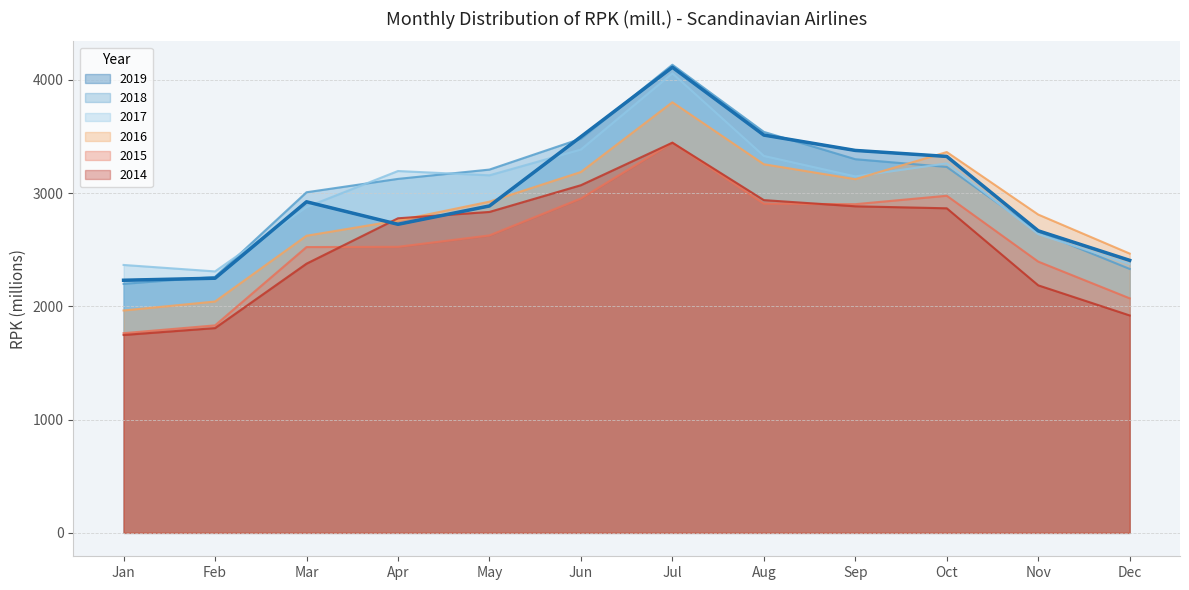

At which label does 2015 first exceed 2626?

May